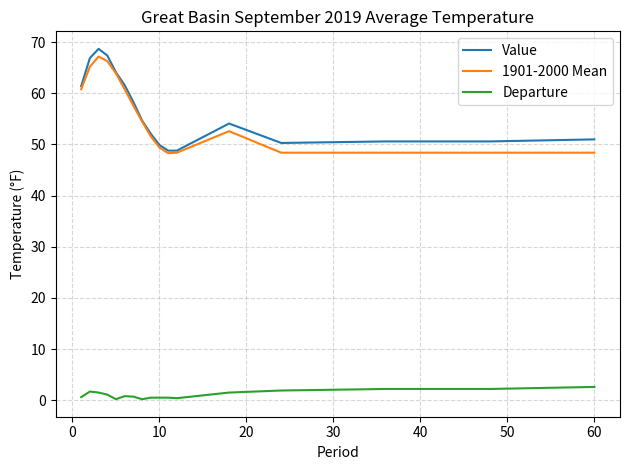

List the series in order of their peak value, highest first.

Value, 1901-2000 Mean, Departure